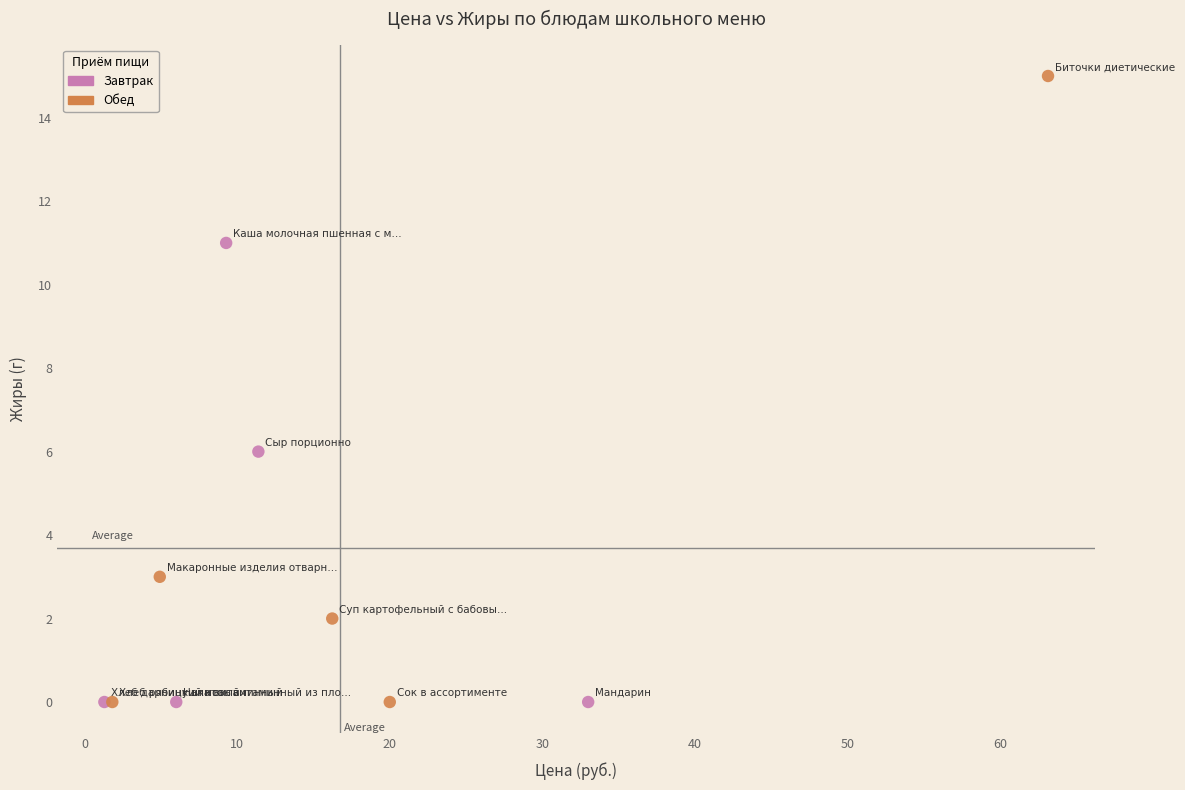

Which series reaches the maximum Y coordinate?

Обед